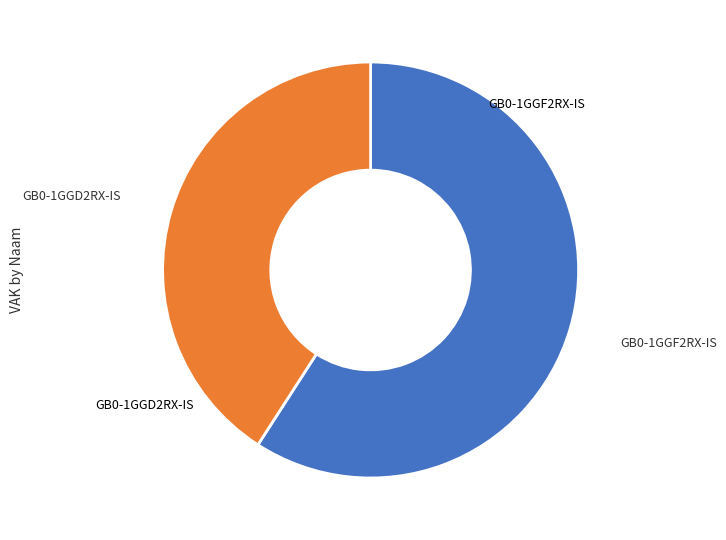

Is there a majority slice in this chart?

Yes